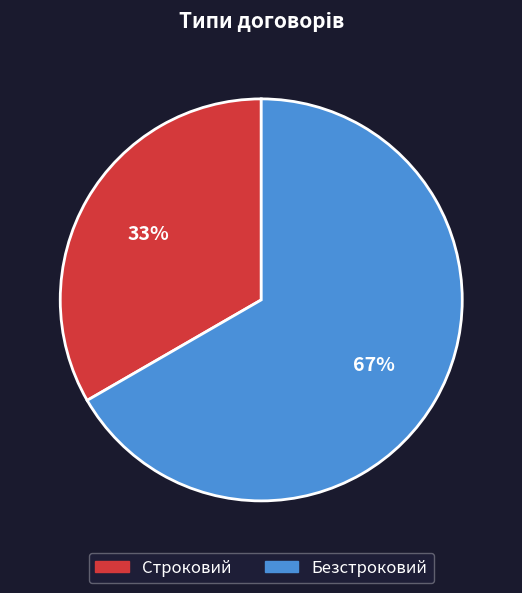

To the nearest percent, what percentage of the pie is Безстроковий?

67%